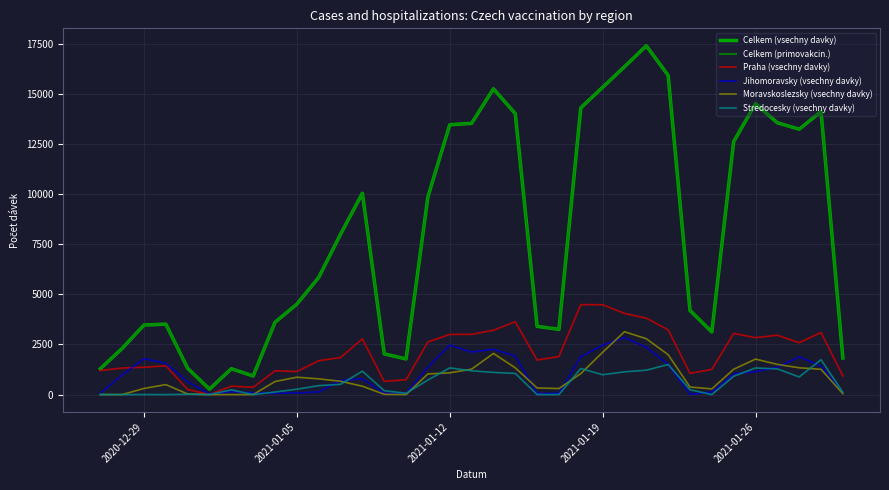

Which series has the widest spread of values?

Celkem (vsechny davky)